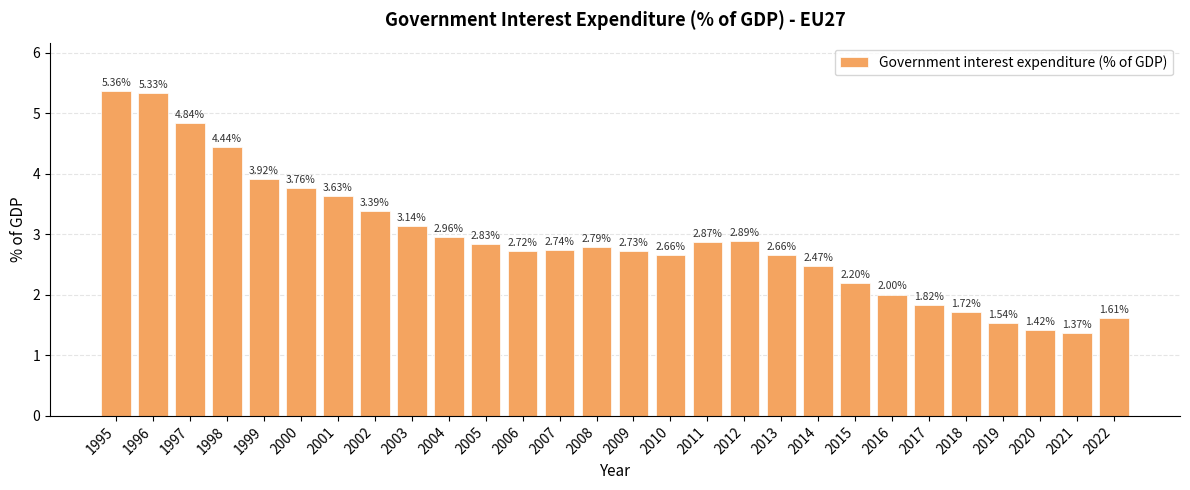

What is the sum of all values?

81.8